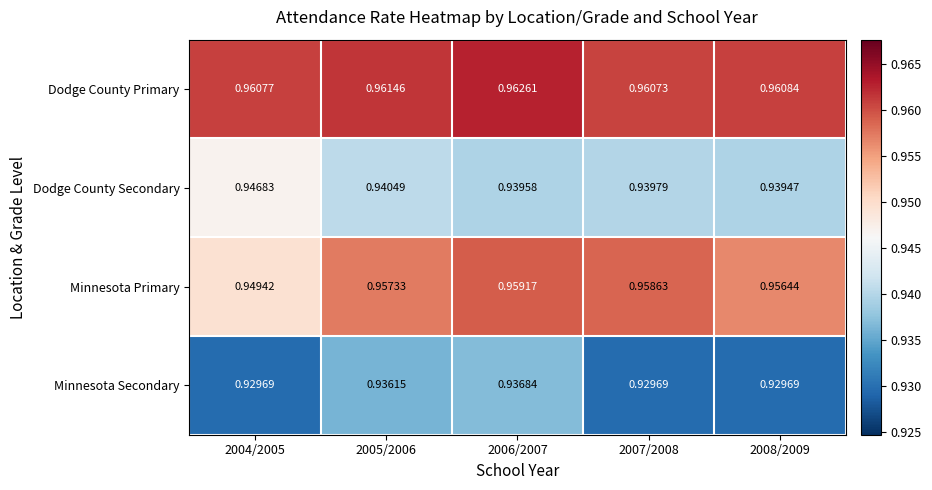

Rank the series by their maximum value, from highest to lowest.

Dodge County Primary, Minnesota Primary, Dodge County Secondary, Minnesota Secondary